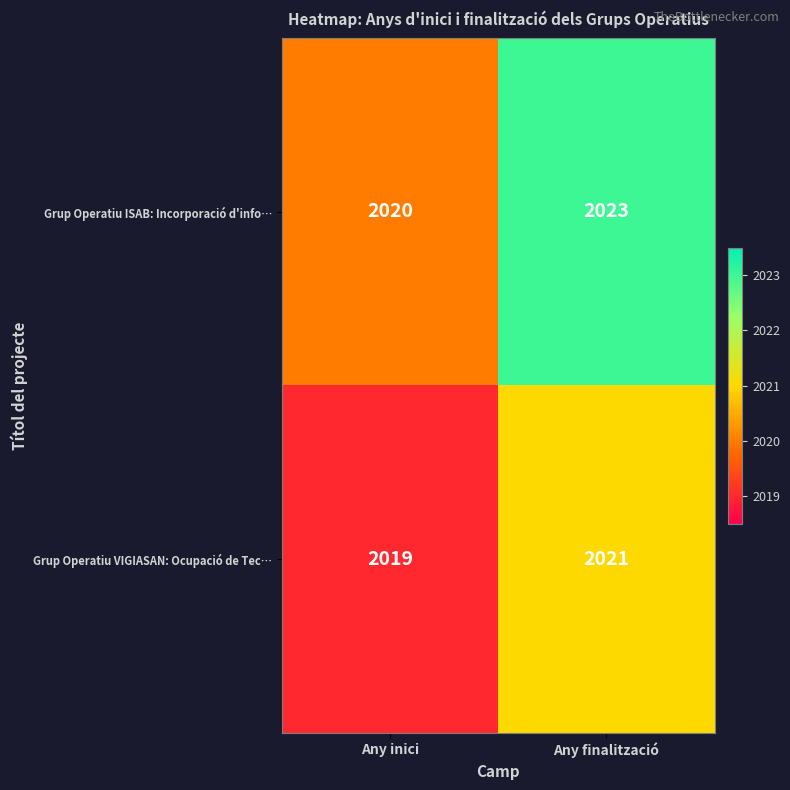

At which category is the sum across all series the highest?

Any finalització